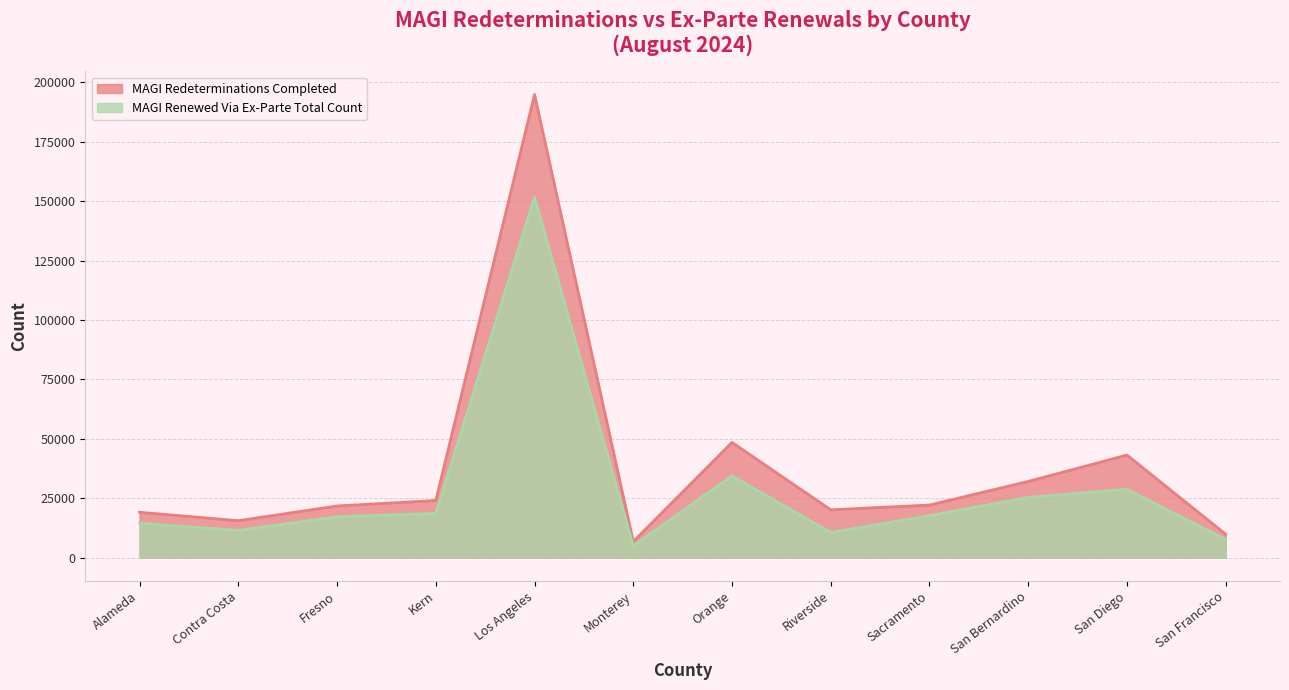

What is the label of the 12th point from the left?

San Francisco